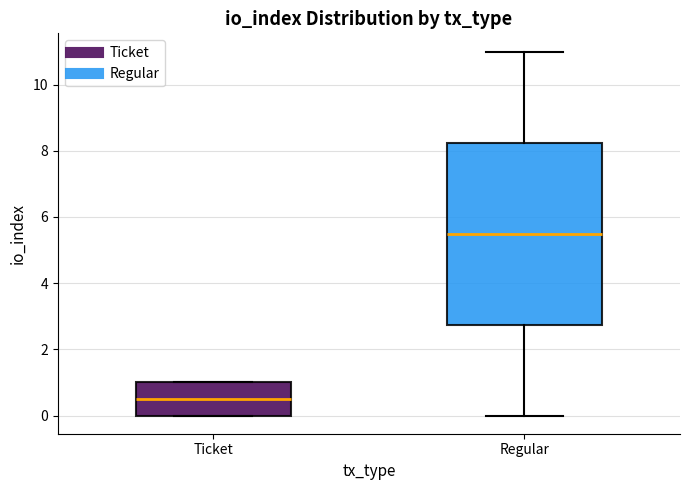

Comparing the boxes themselves (not the whiskers), which one is the tallest?

Regular